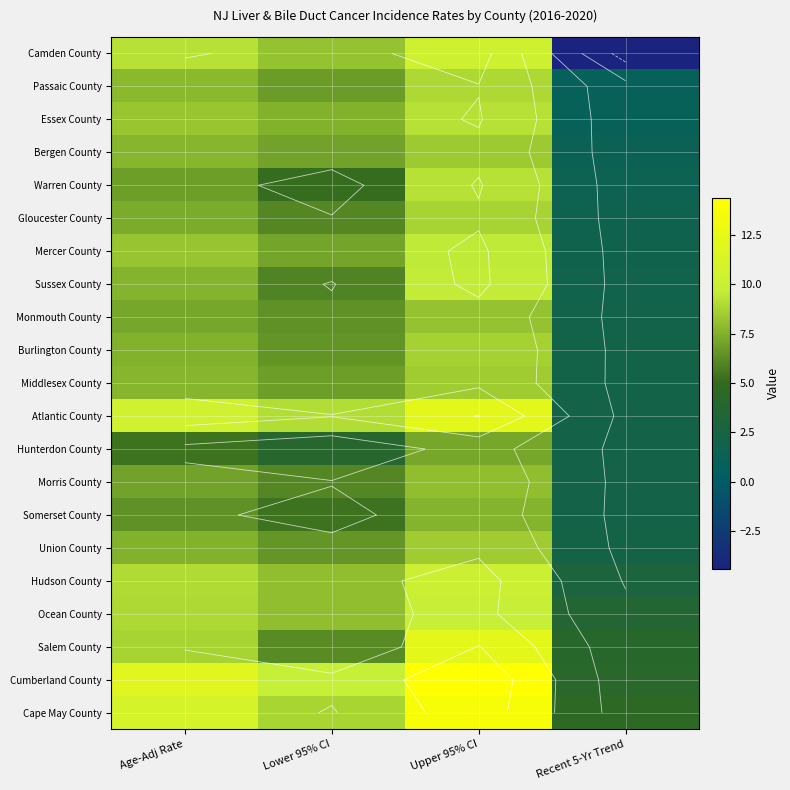

Is it true that Monmouth County equals 6.4 at Lower 95% CI?

True